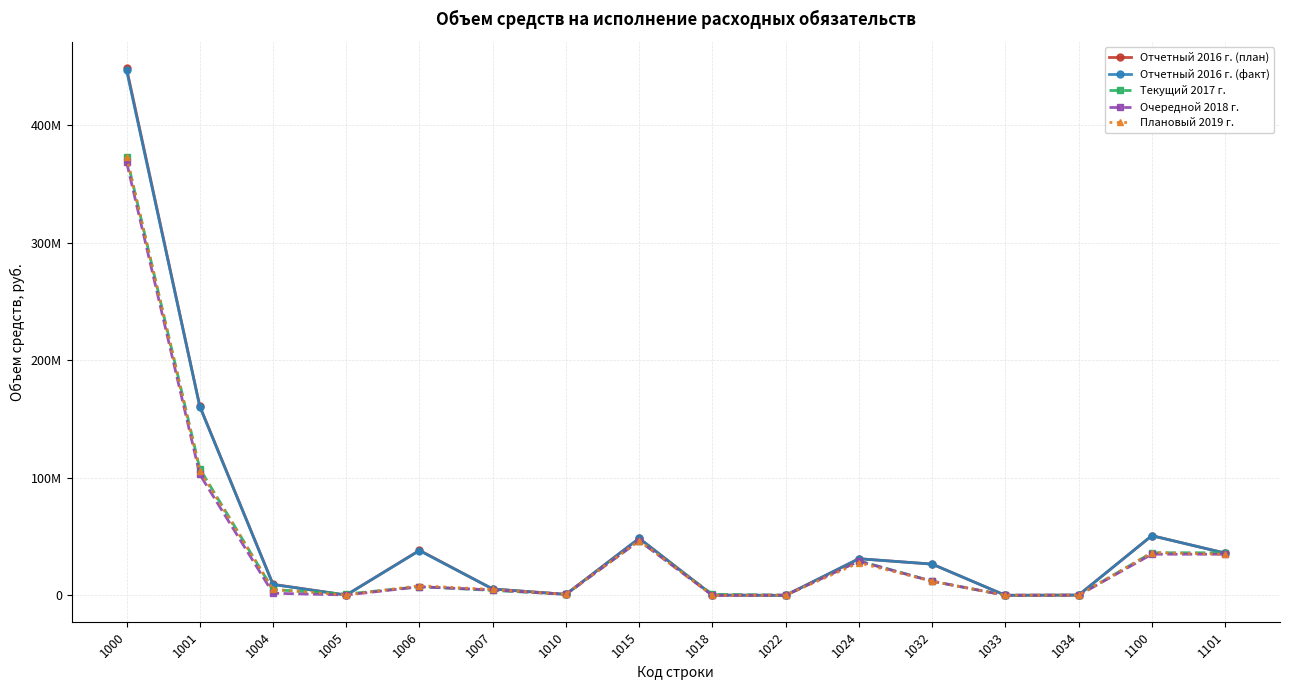

Does the chart display data point markers on the line(s)?

Yes